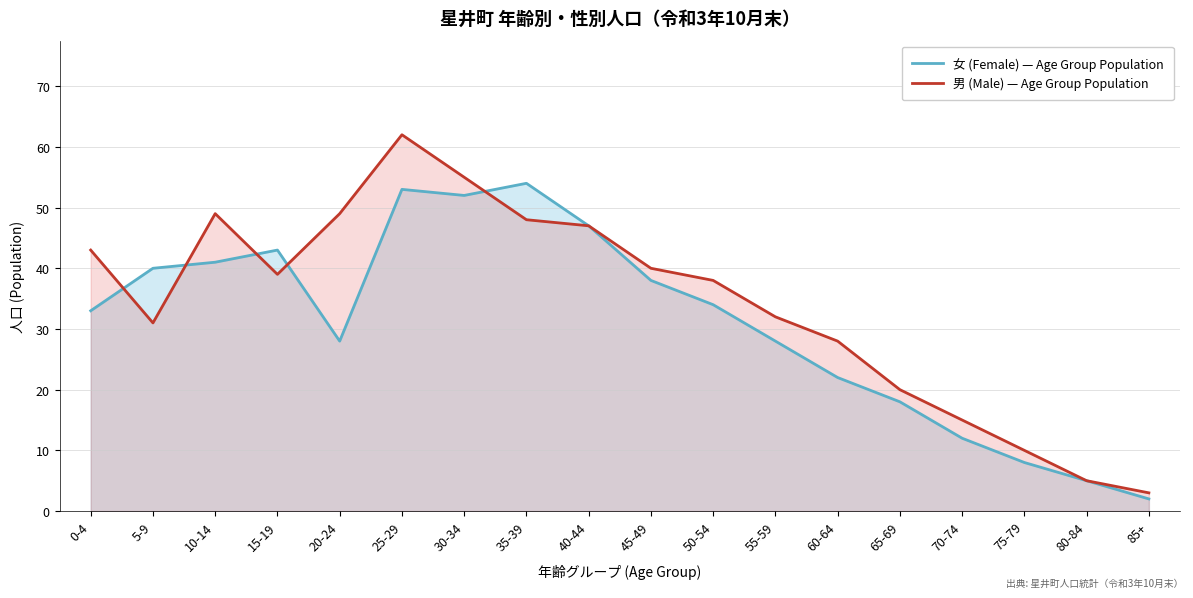

Which series changed the most between 0-4 and 30-34?

女 (Female) — Age Group Population